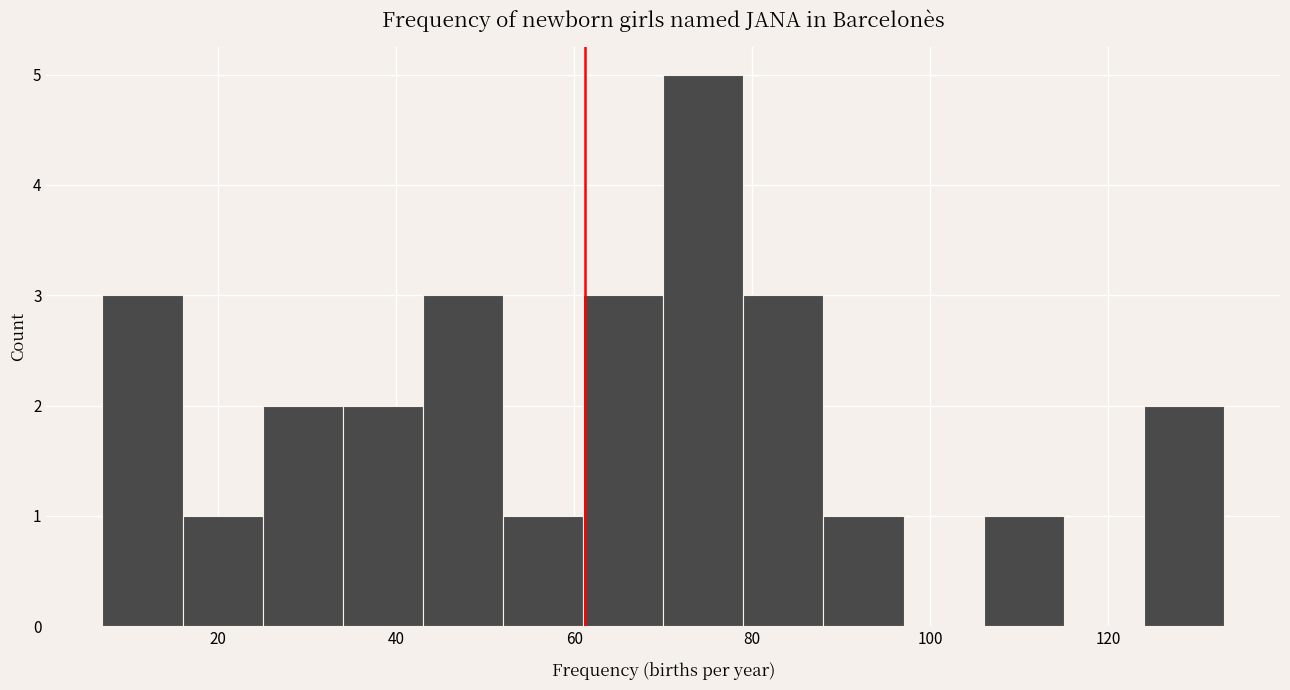

Reading left to right, list every bar in this chart as the range it spans on the x-axis followed by its height. Neither the bar edges nor the heights are printed on the chart, so give them approximately, as read against the axes.

7 to 16: 3
16 to 25: 1
25 to 34: 2
34 to 43: 2
43 to 52: 3
52 to 61: 1
61 to 70: 3
70 to 79: 5
79 to 88: 3
88 to 97: 1
97 to 106: 0
106 to 115: 1
115 to 124: 0
124 to 133: 2